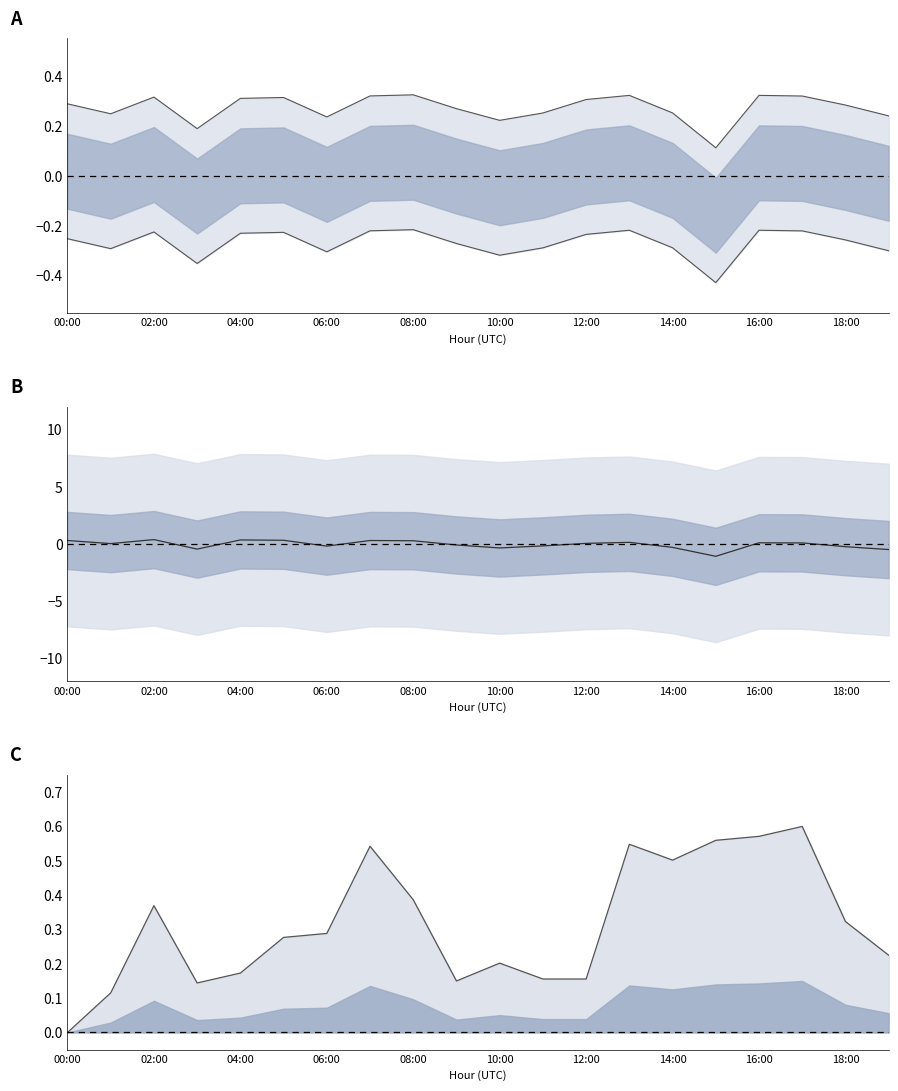

What is the average value of the humidity upper line series?

0.3